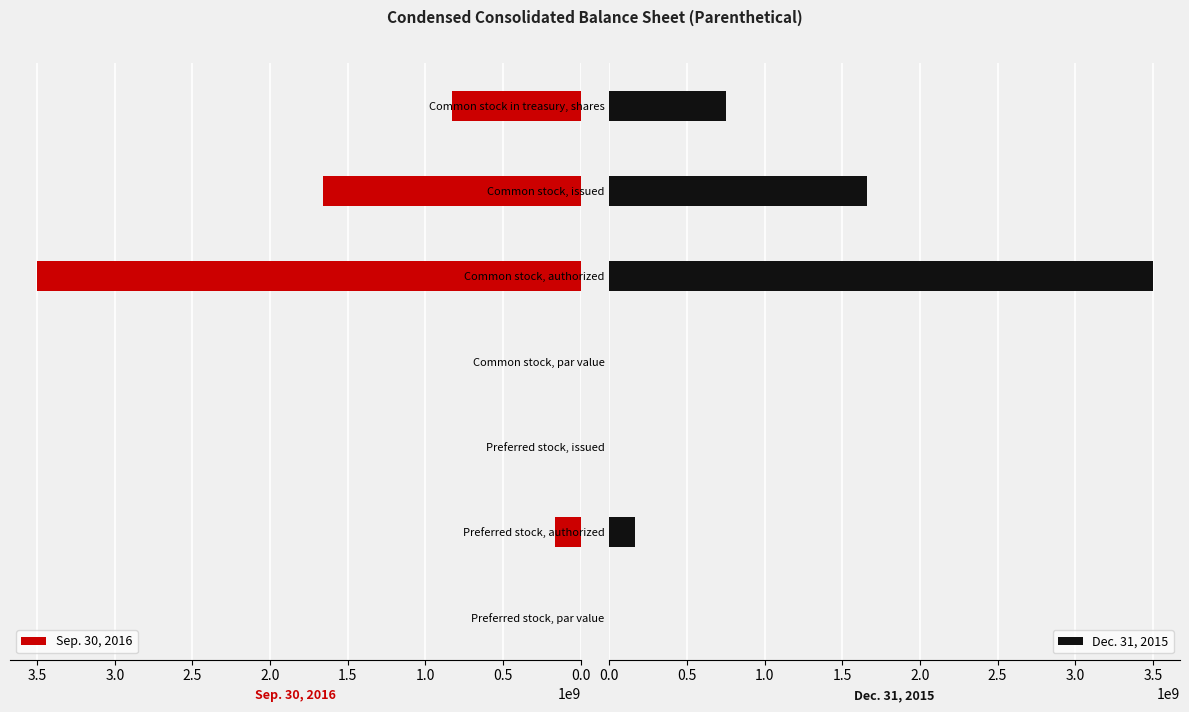

The Dec. 31, 2015 series shows 165000000.0 at Preferred stock, authorized. True or false?

True